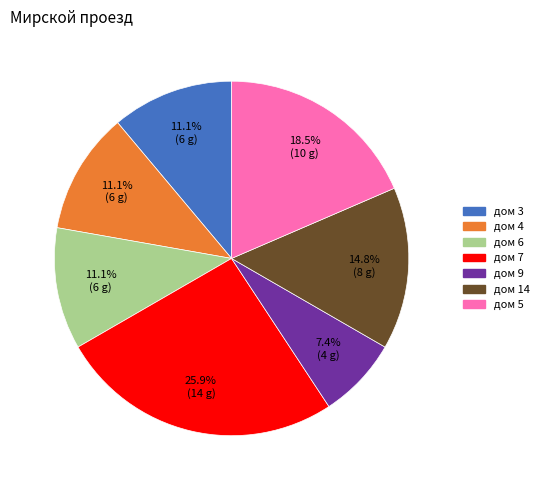

Which category has the biggest portion of the pie?

дом 7